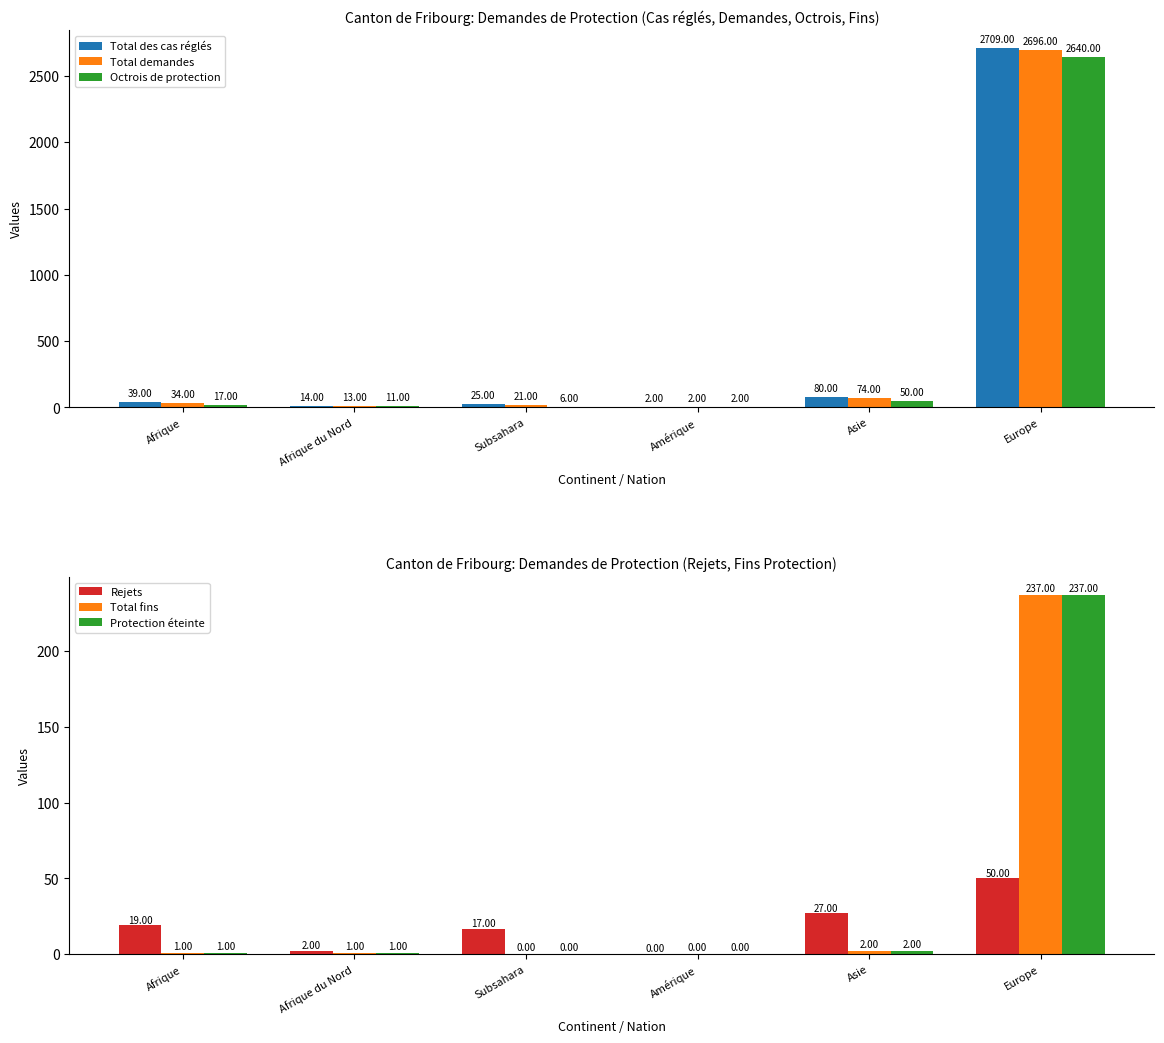

At which label does Octrois de protection reach its peak?

Europe